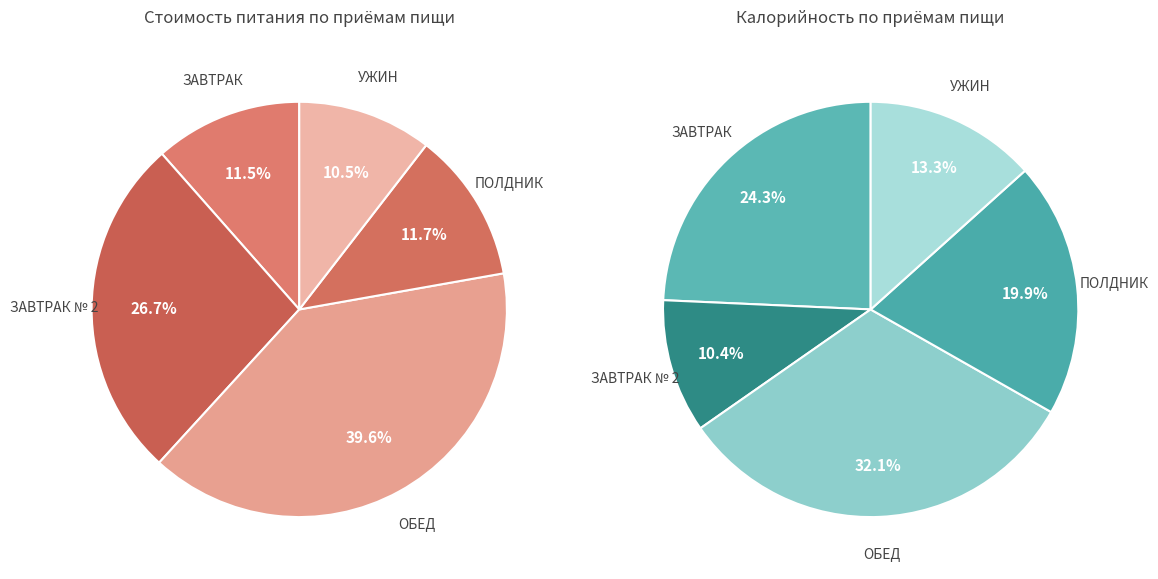

Which category has the smallest portion of the pie?

УЖИН